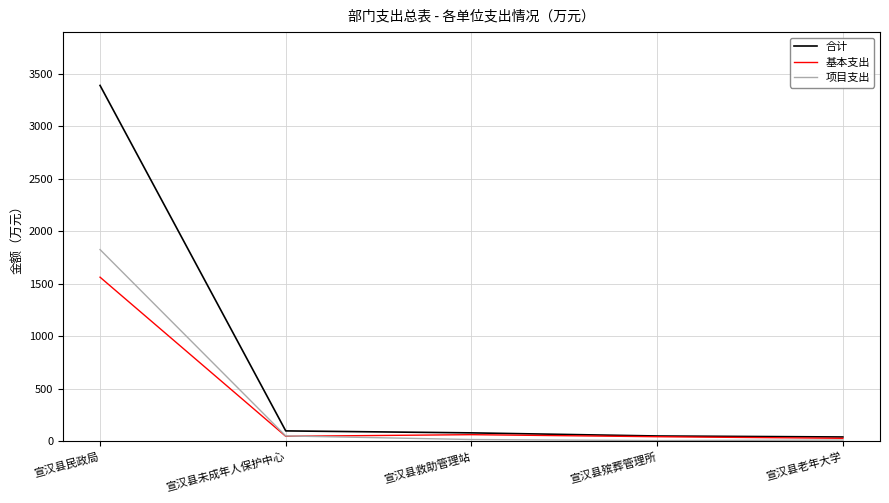

How many lines are shown in the chart?

3